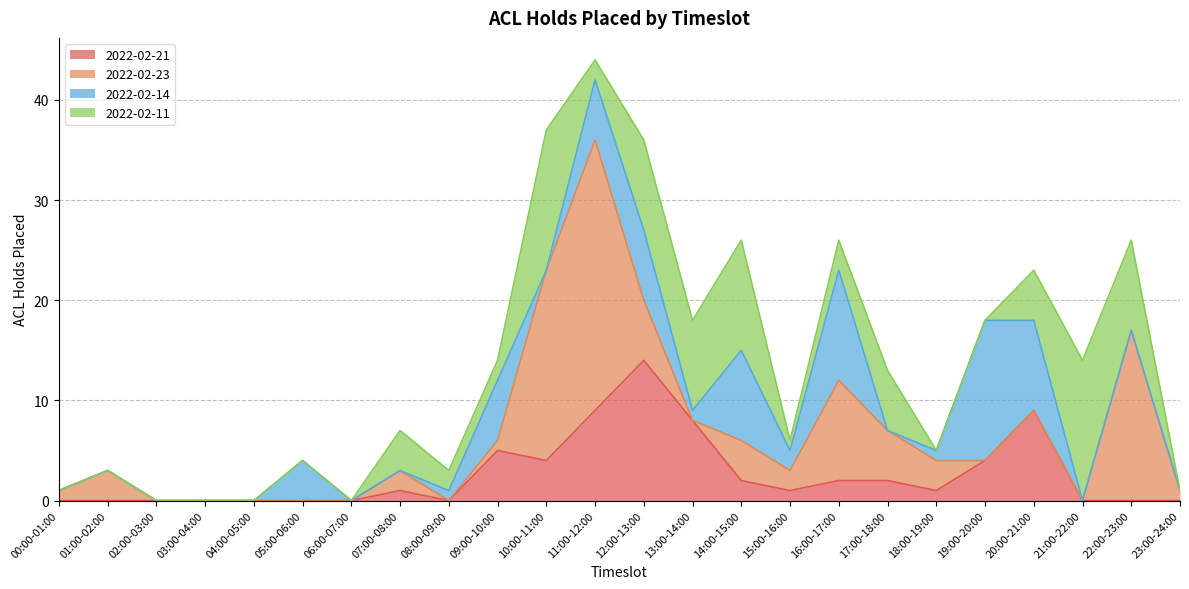

At how many categories does at least one series exceed 1?

18